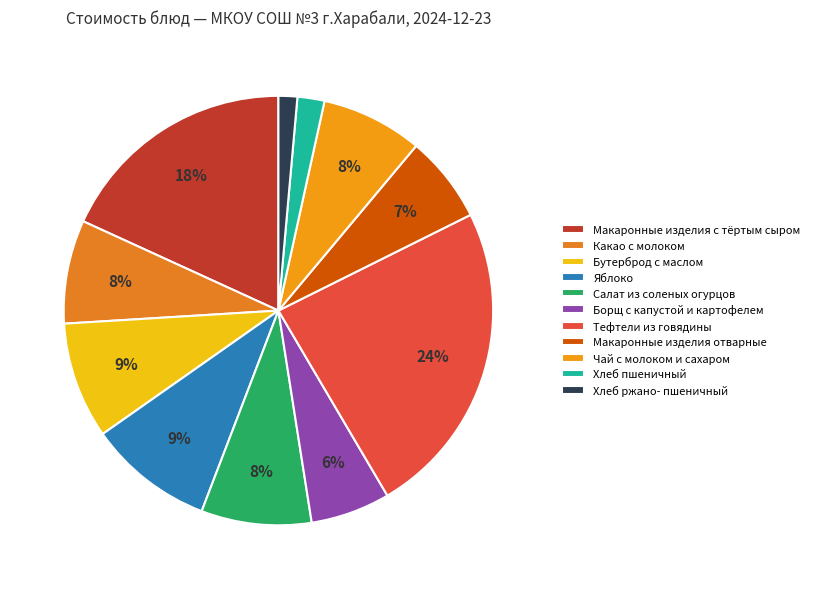

What is the smallest slice in the pie chart?

Хлеб ржано- пшеничный